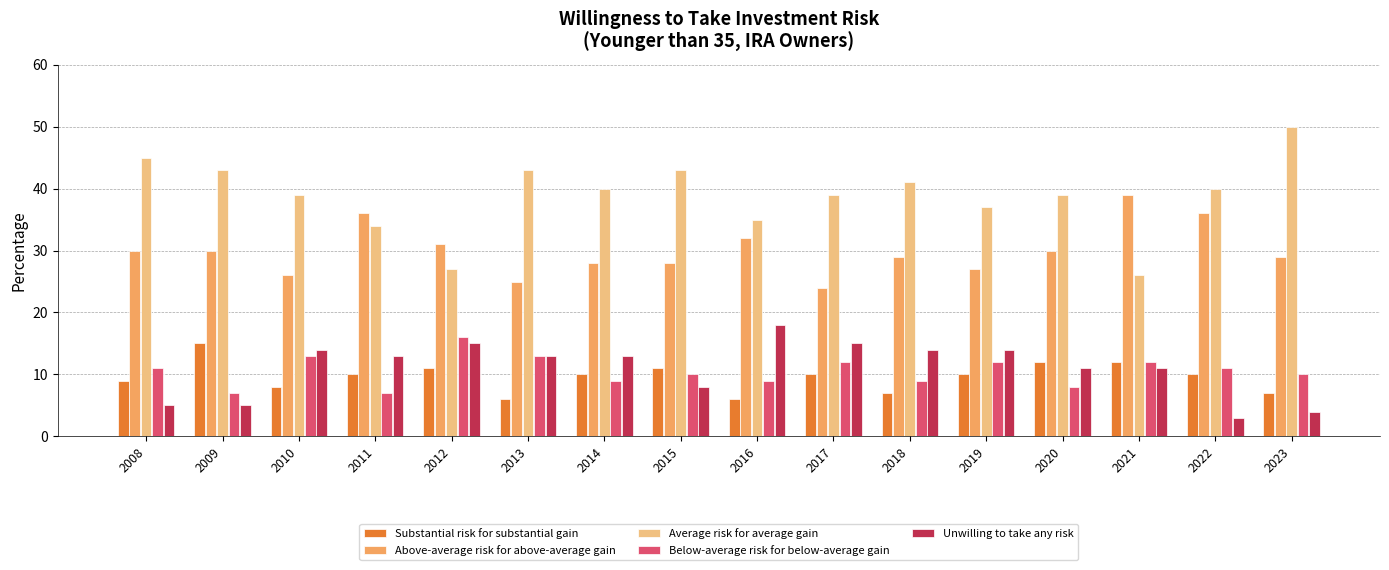

Reading left to right, transcribe all the data shown in this chart.

Substantial risk for substantial gain: 2008=9	2009=15	2010=8	2011=10	2012=11	2013=6	2014=10	2015=11	2016=6	2017=10	2018=7	2019=10	2020=12	2021=12	2022=10	2023=7
Above-average risk for above-average gain: 2008=30	2009=30	2010=26	2011=36	2012=31	2013=25	2014=28	2015=28	2016=32	2017=24	2018=29	2019=27	2020=30	2021=39	2022=36	2023=29
Average risk for average gain: 2008=45	2009=43	2010=39	2011=34	2012=27	2013=43	2014=40	2015=43	2016=35	2017=39	2018=41	2019=37	2020=39	2021=26	2022=40	2023=50
Below-average risk for below-average gain: 2008=11	2009=7	2010=13	2011=7	2012=16	2013=13	2014=9	2015=10	2016=9	2017=12	2018=9	2019=12	2020=8	2021=12	2022=11	2023=10
Unwilling to take any risk: 2008=5	2009=5	2010=14	2011=13	2012=15	2013=13	2014=13	2015=8	2016=18	2017=15	2018=14	2019=14	2020=11	2021=11	2022=3	2023=4